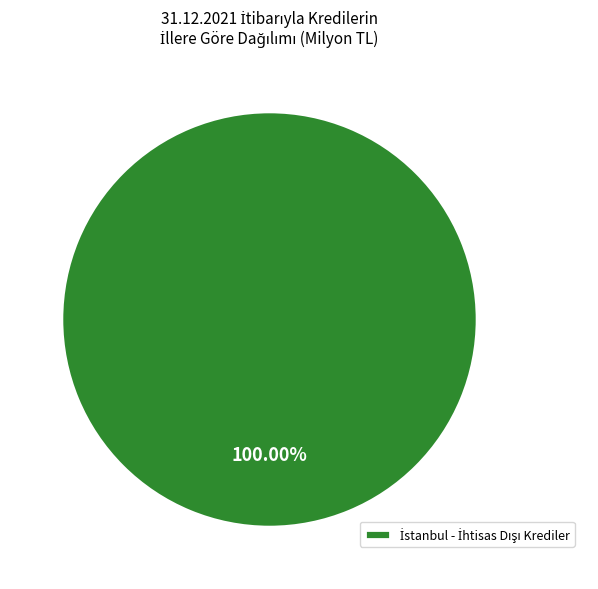

Does any single category account for the majority?

Yes